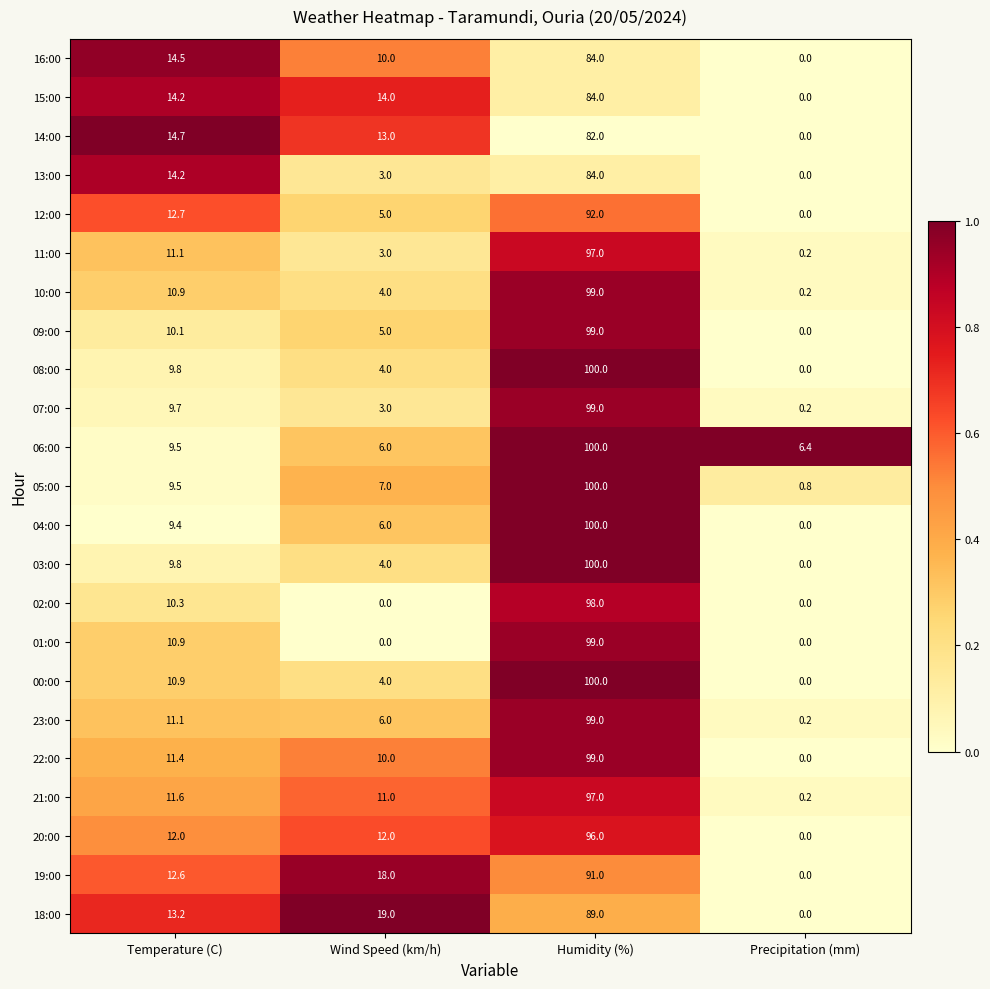

What is the difference between the highest and lowest values at Temperature (C)?

5.3